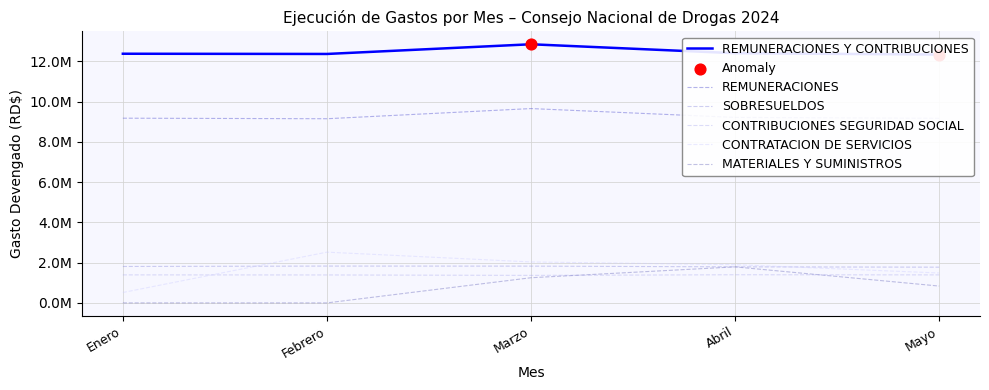

Is the value of MATERIALES Y SUMINISTROS at Mayo greater than the value of SOBRESUELDOS at Marzo?

No